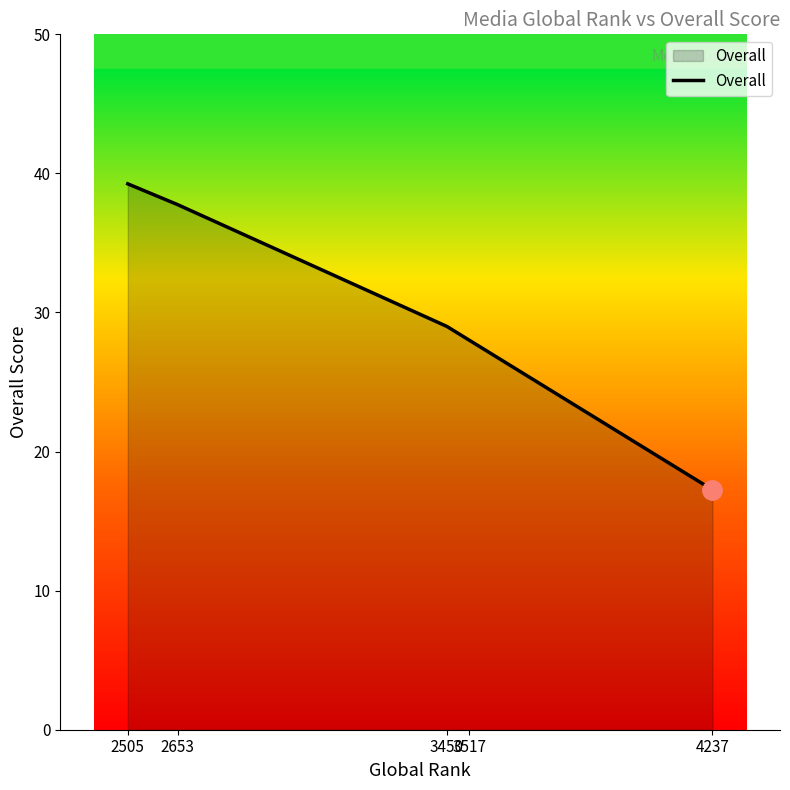

True or false: there are more than 2 points higher than both neighbors.

False